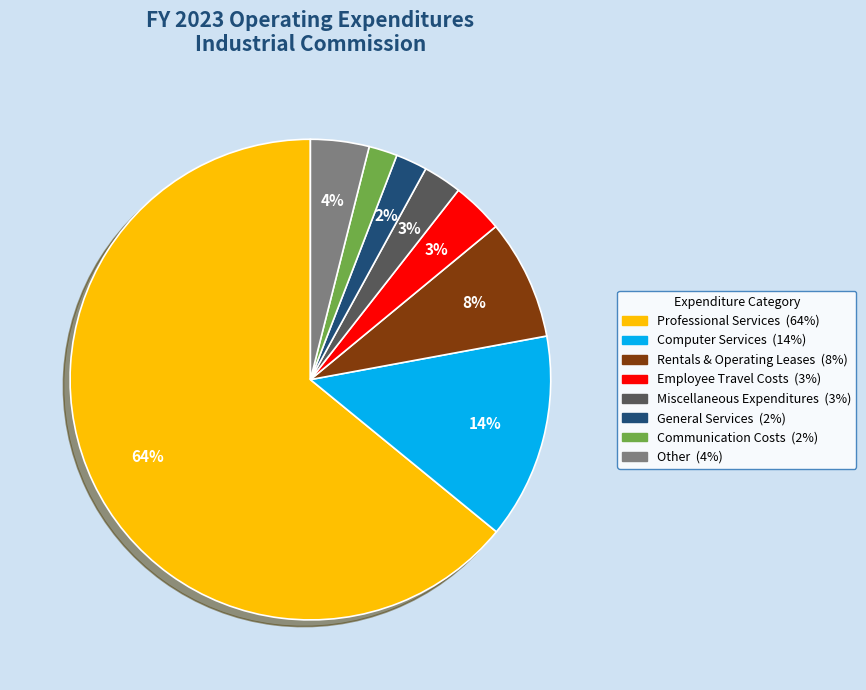

To the nearest percent, what is the average slice percentage?

12%